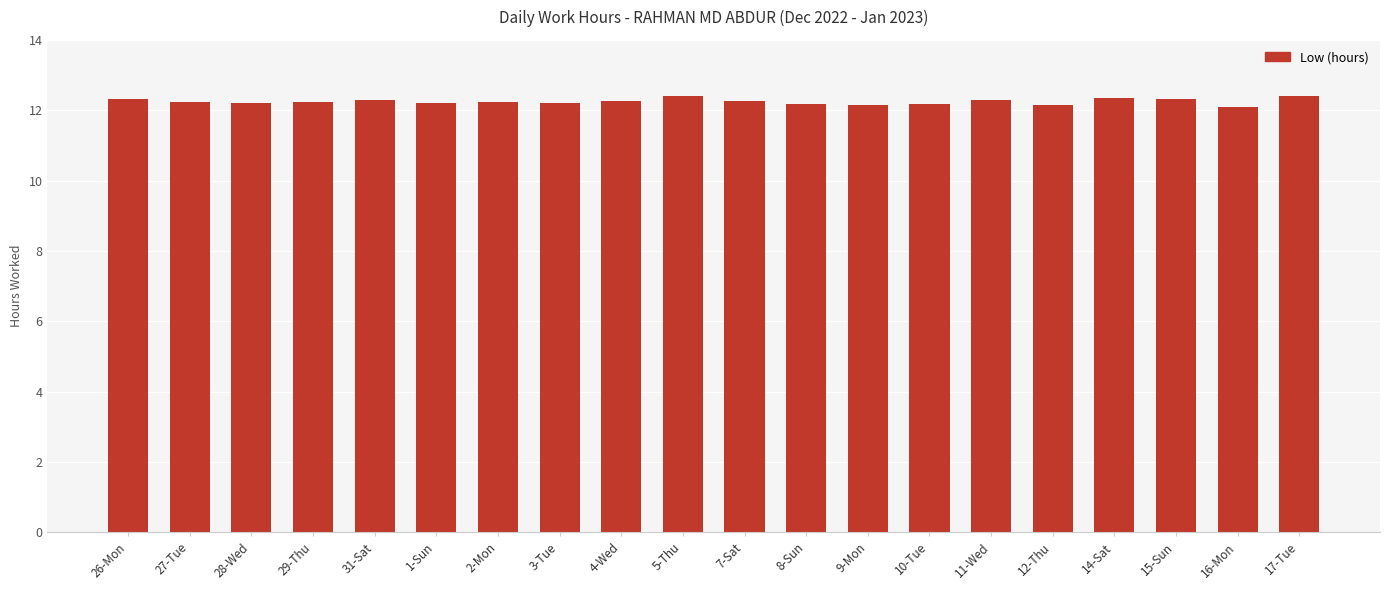

What is the maximum value shown in the chart?

12.4